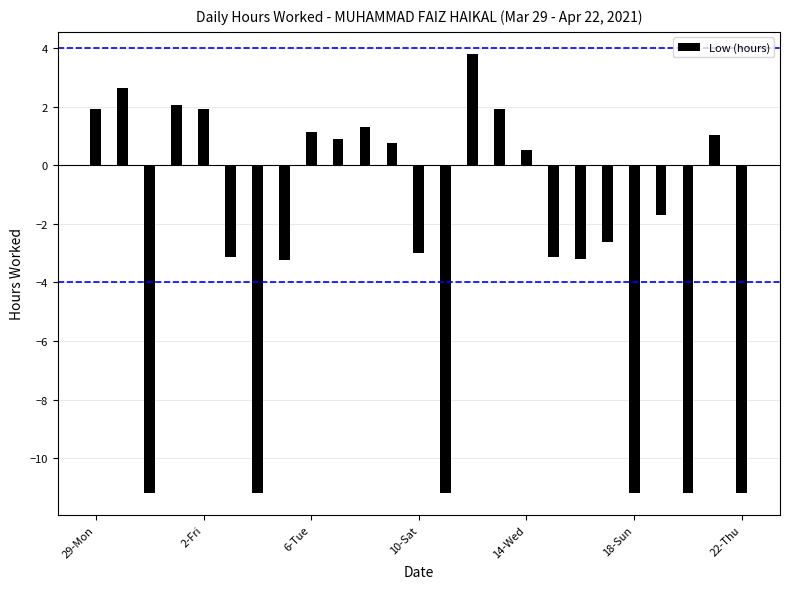

What is the difference between the maximum and second lowest values?

15.0